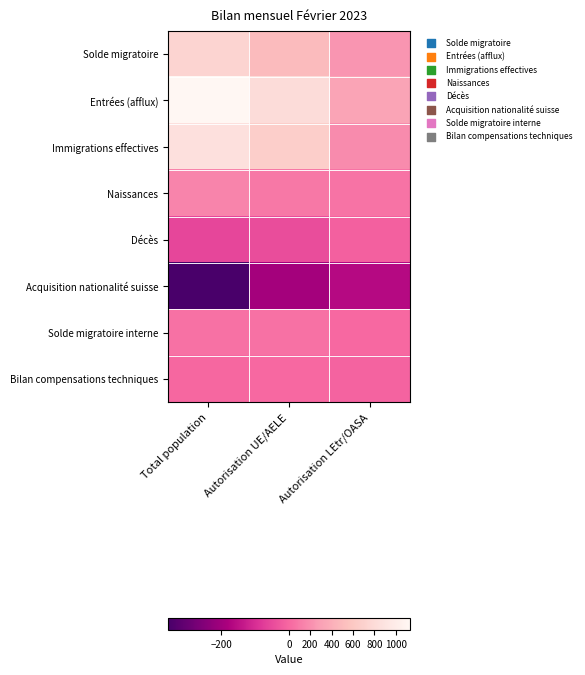

At Autorisation LEtr/OASA, list the series in order from smallest to largest.

Acquisition nationalité suisse, Décès, Bilan compensations techniques, Solde migratoire interne, Naissances, Immigrations effectives, Solde migratoire, Entrées (afflux)